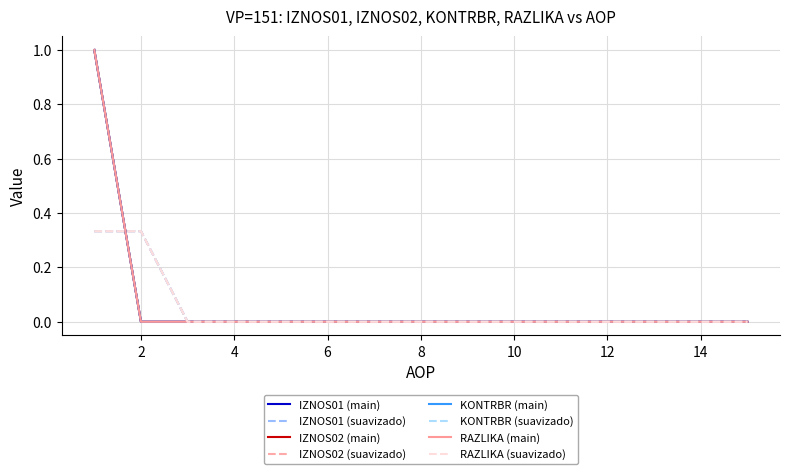

Which series has the widest spread of values?

IZNOS01